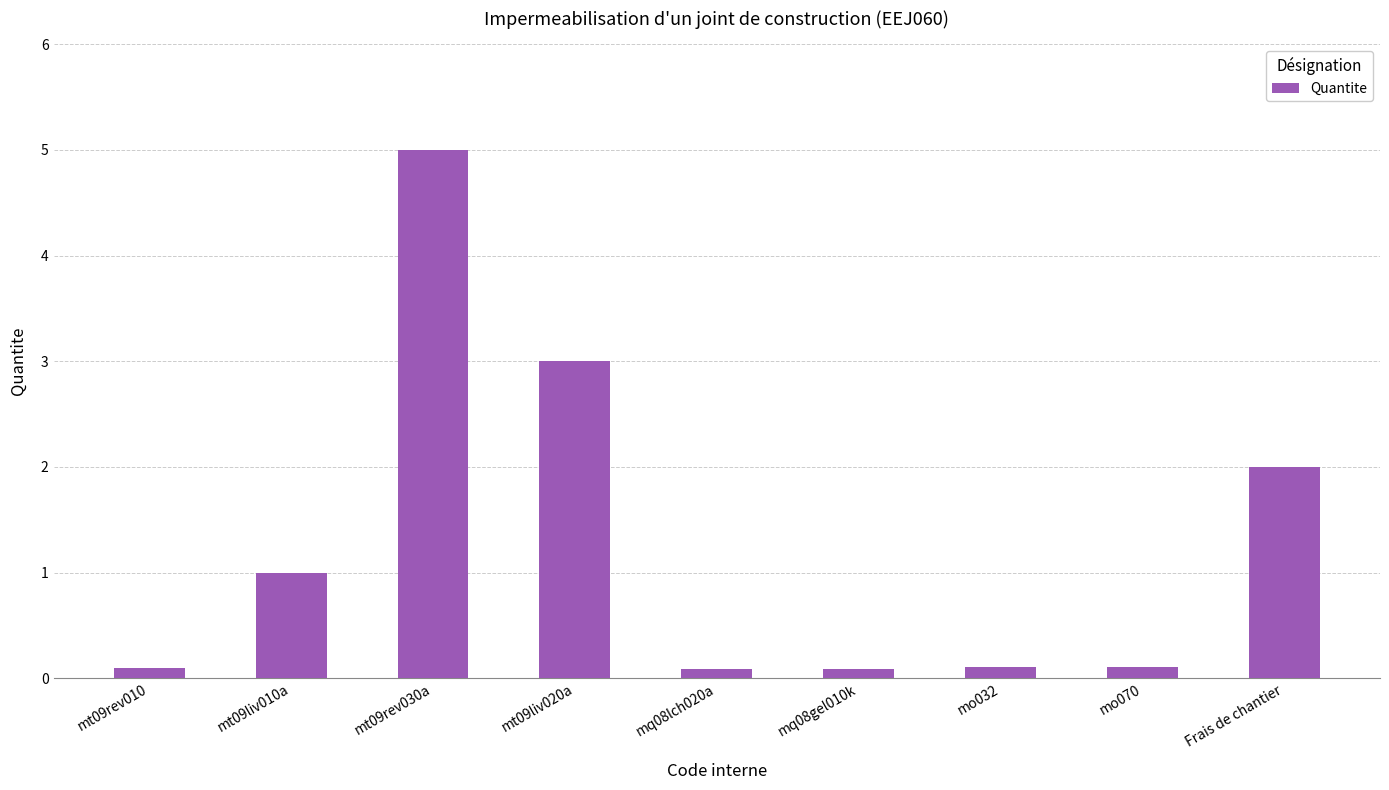

What is the maximum value shown in the chart?

5.0